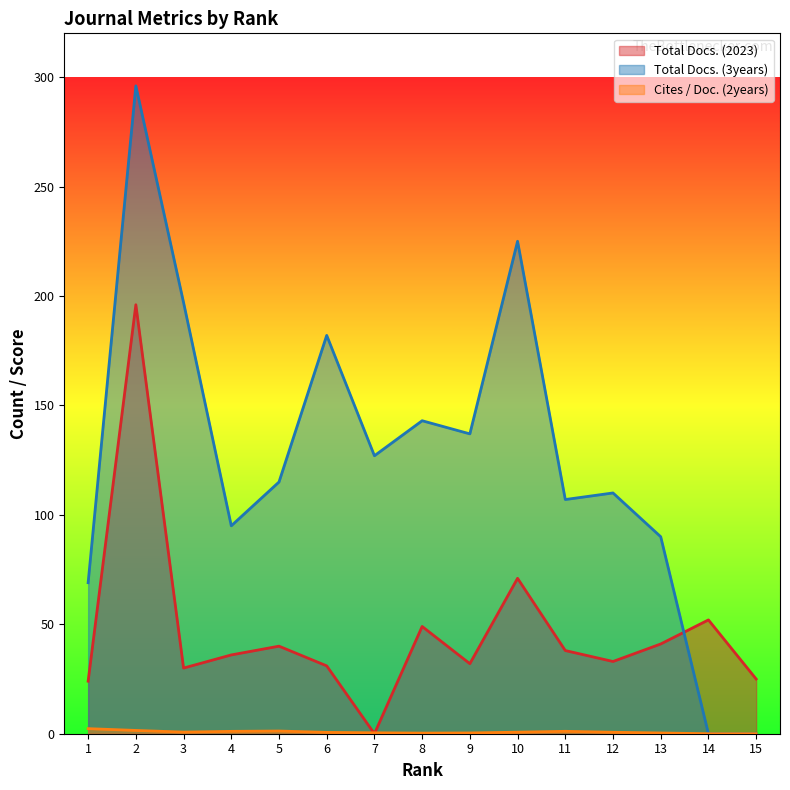

How many data points in Total Docs. (2023) are less than 36?

7